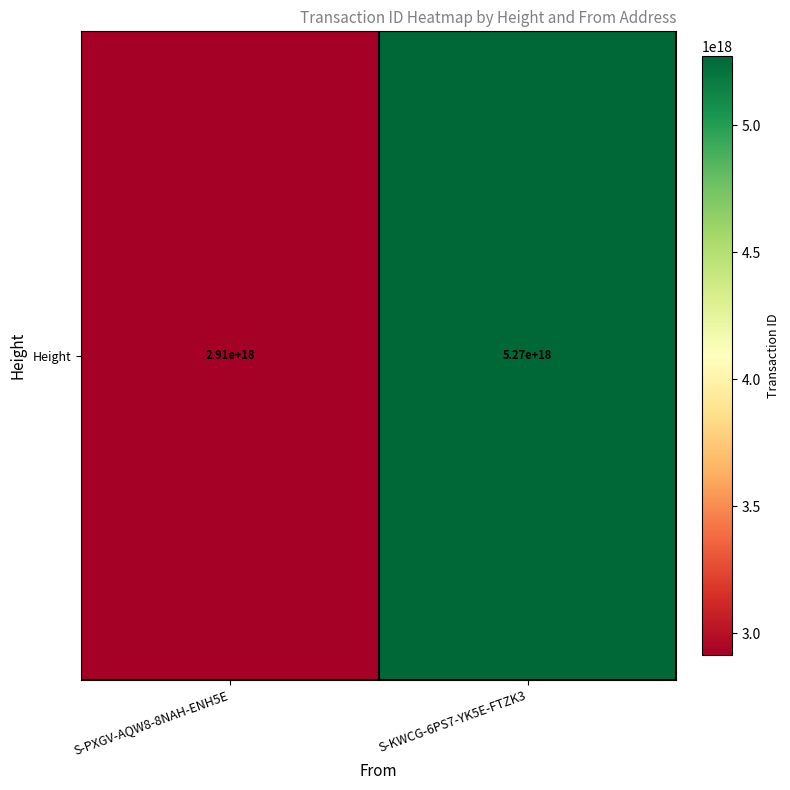

Between S-PXGV-AQW8-8NAH-ENH5E and S-KWCG-6PS7-YK5E-FTZK3, which is larger?

S-KWCG-6PS7-YK5E-FTZK3